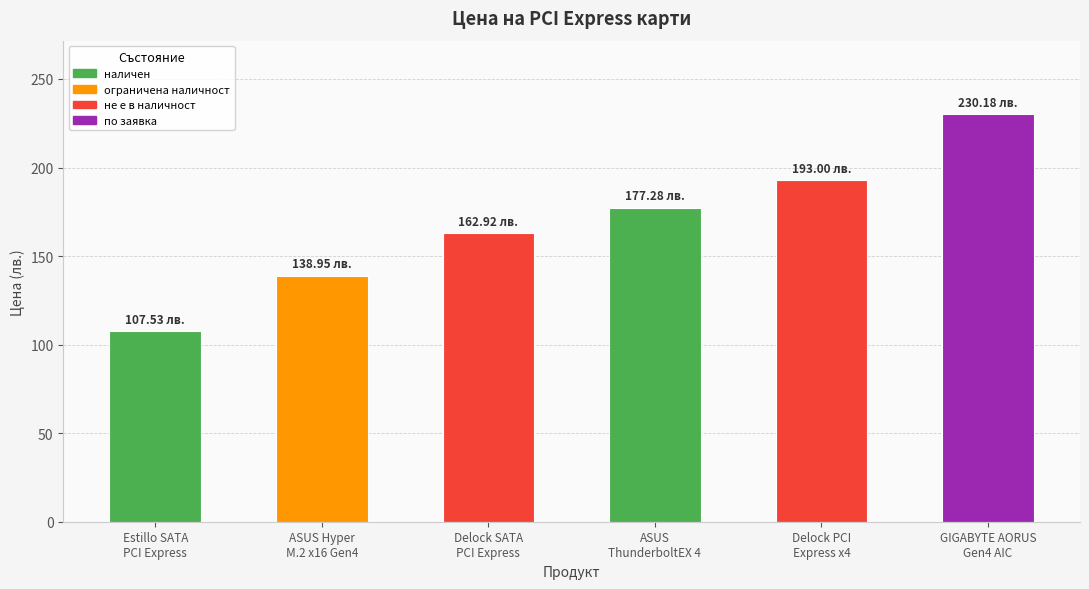

Is it true that the value at Delock SATA
PCI Express is 162.9?

True